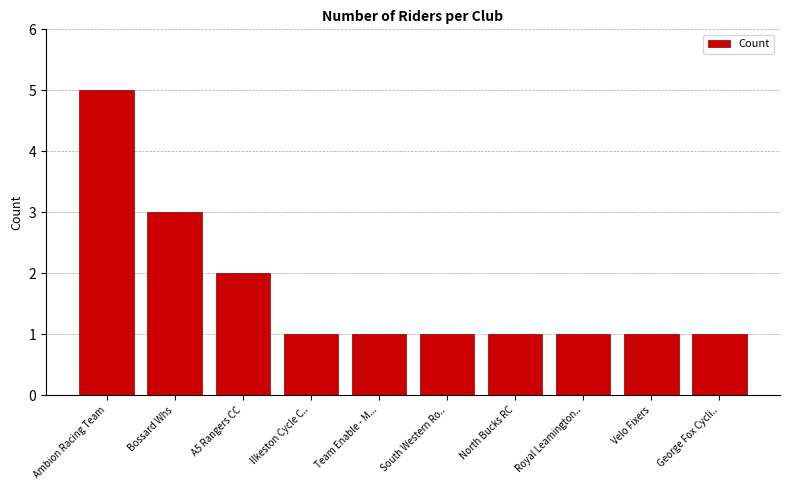

At which label is the value closest to 3?

Bossard Whs